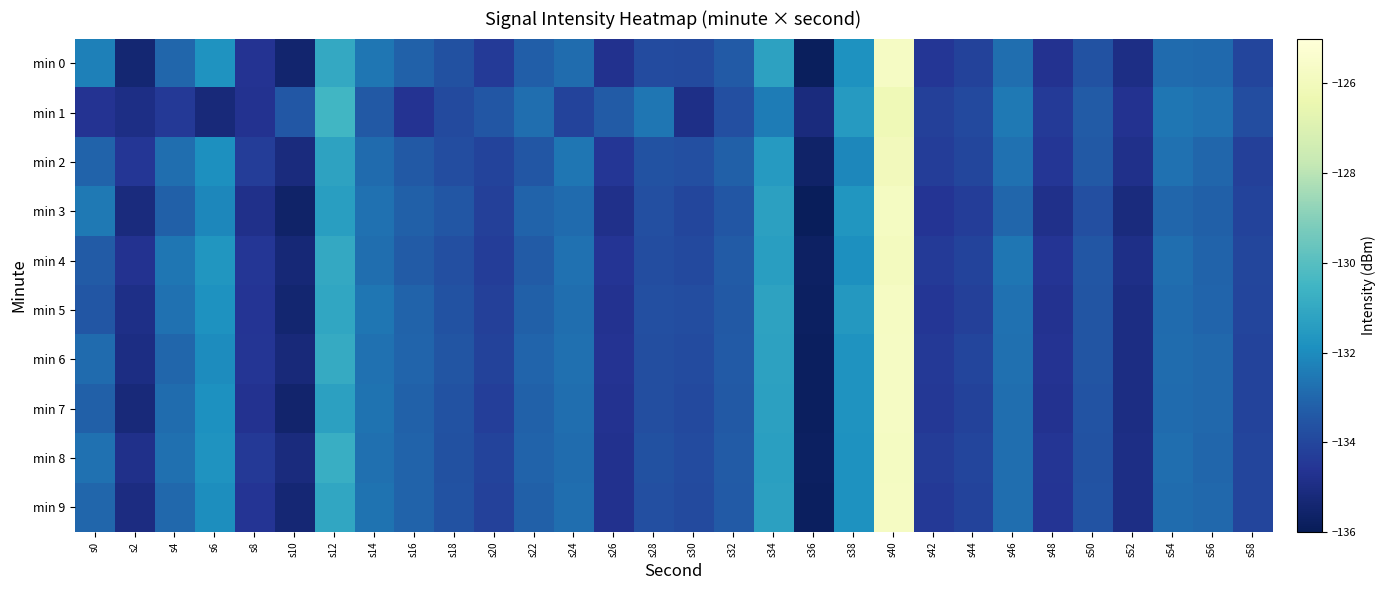

Reading right to left, extract all data points from this chart.

min 0: s58=-134.1	s56=-132.9	s54=-132.9	s52=-135.0	s50=-133.6	s48=-134.7	s46=-132.8	s44=-134.1	s42=-134.5	s40=-125.7	s38=-131.8	s36=-135.8	s34=-131.3	s32=-133.4	s30=-133.9	s28=-133.8	s26=-134.7	s24=-132.8	s22=-133.2	s20=-134.4	s18=-133.7	s16=-133.1	s14=-132.6	s12=-131.0	s10=-135.5	s8=-134.7	s6=-131.8	s4=-133.0	s2=-135.4	s0=-132.3
min 1: s58=-133.8	s56=-132.7	s54=-132.6	s52=-134.7	s50=-133.3	s48=-134.4	s46=-132.5	s44=-133.9	s42=-134.2	s40=-126.2	s38=-131.5	s36=-135.1	s34=-132.4	s32=-133.7	s30=-134.9	s28=-132.6	s26=-133.3	s24=-134.1	s22=-132.8	s20=-133.5	s18=-133.9	s16=-134.7	s14=-133.4	s12=-130.5	s10=-133.4	s8=-134.7	s6=-135.2	s4=-134.4	s2=-134.9	s0=-134.6
min 2: s58=-134.2	s56=-133.0	s54=-132.7	s52=-134.8	s50=-133.4	s48=-134.5	s46=-132.7	s44=-134.0	s42=-134.3	s40=-126.0	s38=-132.1	s36=-135.6	s34=-131.5	s32=-133.2	s30=-133.7	s28=-133.6	s26=-134.5	s24=-132.6	s22=-133.5	s20=-134.1	s18=-133.8	s16=-133.4	s14=-132.9	s12=-131.2	s10=-135.1	s8=-134.3	s6=-131.9	s4=-132.8	s2=-134.5	s0=-133.1
min 3: s58=-134.1	s56=-133.2	s54=-133.0	s52=-135.1	s50=-133.7	s48=-134.8	s46=-133.0	s44=-134.3	s42=-134.6	s40=-125.8	s38=-131.7	s36=-135.9	s34=-131.3	s32=-133.5	s30=-134.0	s28=-133.7	s26=-134.8	s24=-132.9	s22=-133.1	s20=-134.2	s18=-133.5	s16=-133.2	s14=-132.7	s12=-131.4	s10=-135.6	s8=-134.8	s6=-132.1	s4=-133.2	s2=-135.1	s0=-132.5
min 4: s58=-134.0	s56=-133.1	s54=-132.8	s52=-134.9	s50=-133.5	s48=-134.6	s46=-132.6	s44=-134.1	s42=-134.4	s40=-125.9	s38=-131.9	s36=-135.7	s34=-131.4	s32=-133.3	s30=-133.9	s28=-133.8	s26=-134.6	s24=-132.7	s22=-133.3	s20=-134.3	s18=-133.7	s16=-133.3	s14=-132.8	s12=-131.0	s10=-135.3	s8=-134.5	s6=-131.7	s4=-132.6	s2=-134.7	s0=-133.3
min 5: s58=-134.1	s56=-133.1	s54=-132.9	s52=-135.0	s50=-133.6	s48=-134.7	s46=-132.7	s44=-134.2	s42=-134.5	s40=-125.8	s38=-131.6	s36=-135.8	s34=-131.2	s32=-133.4	s30=-133.8	s28=-133.7	s26=-134.7	s24=-132.8	s22=-133.2	s20=-134.2	s18=-133.6	s16=-133.1	s14=-132.6	s12=-131.1	s10=-135.4	s8=-134.6	s6=-131.8	s4=-132.7	s2=-134.9	s0=-133.5
min 6: s58=-134.1	s56=-132.9	s54=-132.8	s52=-135.0	s50=-133.6	s48=-134.7	s46=-132.8	s44=-134.1	s42=-134.4	s40=-125.7	s38=-131.8	s36=-135.8	s34=-131.2	s32=-133.3	s30=-133.8	s28=-133.8	s26=-134.7	s24=-132.8	s22=-133.1	s20=-134.2	s18=-133.6	s16=-133.1	s14=-132.7	s12=-130.9	s10=-135.2	s8=-134.6	s6=-132.0	s4=-133.0	s2=-135.0	s0=-132.9
min 7: s58=-134.1	s56=-133.0	s54=-132.9	s52=-135.0	s50=-133.6	s48=-134.7	s46=-132.8	s44=-134.1	s42=-134.5	s40=-125.7	s38=-131.8	s36=-135.8	s34=-131.3	s32=-133.4	s30=-133.9	s28=-133.8	s26=-134.7	s24=-132.8	s22=-133.2	s20=-134.2	s18=-133.6	s16=-133.2	s14=-132.7	s12=-131.3	s10=-135.5	s8=-134.7	s6=-131.8	s4=-132.8	s2=-135.2	s0=-133.2
min 8: s58=-134.0	s56=-133.0	s54=-132.8	s52=-134.9	s50=-133.6	s48=-134.6	s46=-132.8	s44=-134.1	s42=-134.3	s40=-125.8	s38=-131.8	s36=-135.8	s34=-131.3	s32=-133.3	s30=-133.8	s28=-133.7	s26=-134.8	s24=-132.8	s22=-133.1	s20=-134.1	s18=-133.7	s16=-133.1	s14=-132.8	s12=-130.8	s10=-135.1	s8=-134.4	s6=-131.8	s4=-132.8	s2=-134.8	s0=-132.7
min 9: s58=-134.1	s56=-133.0	s54=-132.8	s52=-135.0	s50=-133.6	s48=-134.6	s46=-132.8	s44=-134.1	s42=-134.4	s40=-125.7	s38=-131.8	s36=-135.8	s34=-131.3	s32=-133.4	s30=-133.9	s28=-133.7	s26=-134.7	s24=-132.8	s22=-133.2	s20=-134.2	s18=-133.6	s16=-133.1	s14=-132.7	s12=-131.1	s10=-135.3	s8=-134.6	s6=-131.9	s4=-132.9	s2=-135.1	s0=-133.0